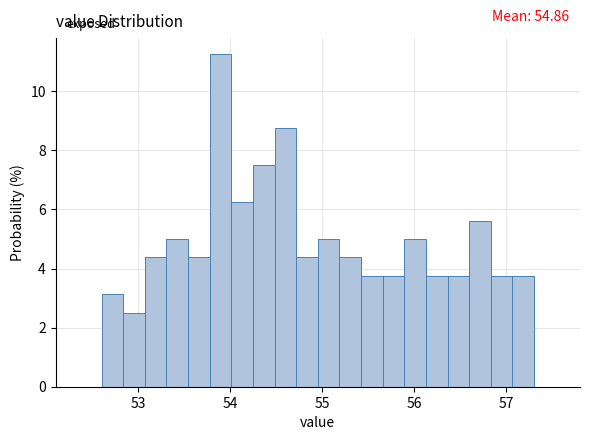

Read against the x-axis, roughly where is the centre of the tallest bar?

53.9